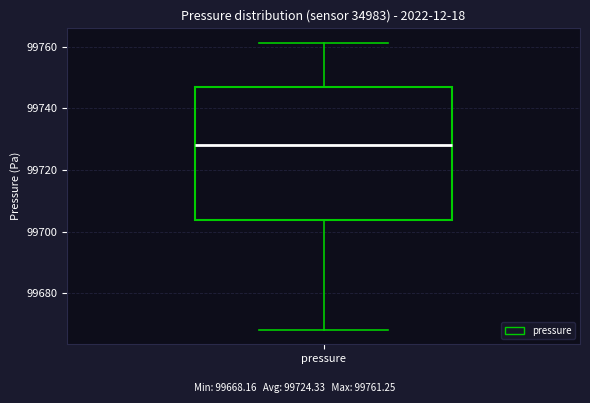

Read this box plot against the y-axis: the position of the median line, the range covered by the box, and the ends of both whiskers. The values are not printed on the chart, so give them approximately, as read against the axis.

median 99728, box 99704 to 99746, whiskers 99668 to 99762